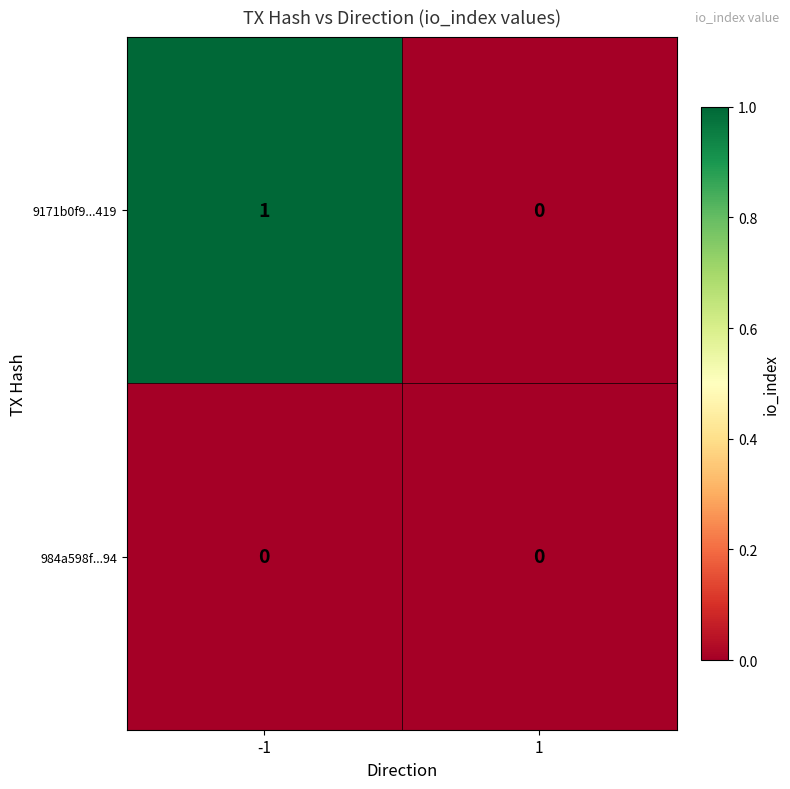

Is the value of 9171b0f9...419 at -1 greater than the value of 984a598f...94 at -1?

Yes